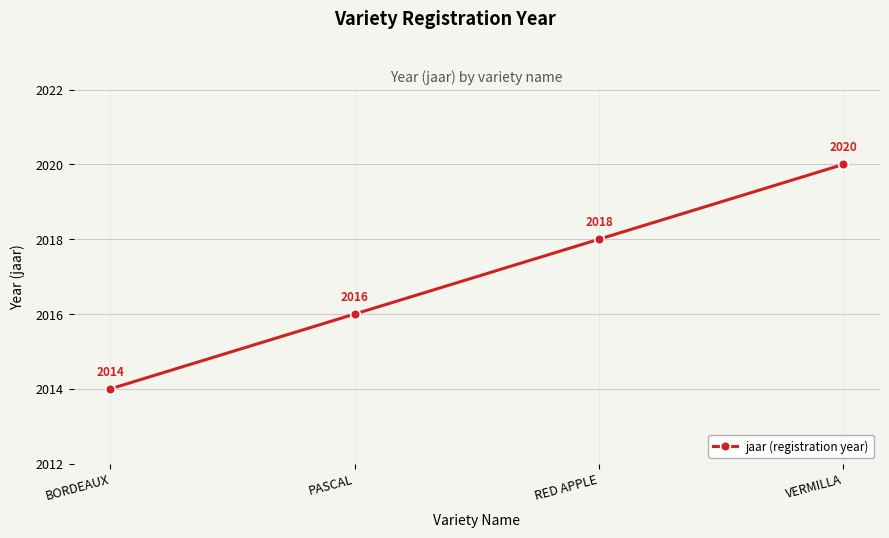

Reading left to right, what are all the values shown in this chart?

BORDEAUX=2014	PASCAL=2016	RED APPLE=2018	VERMILLA=2020